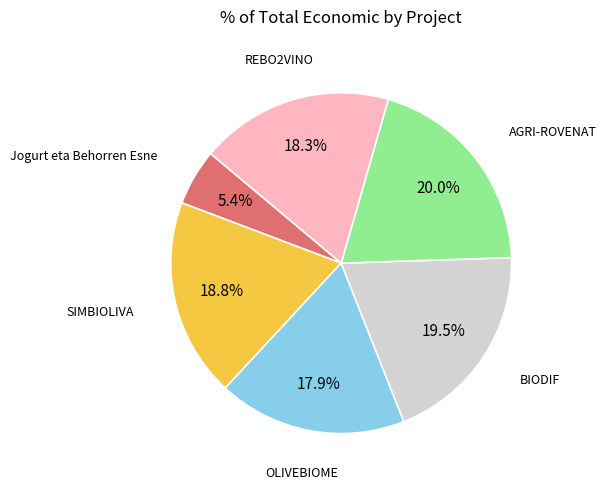

Does any single category account for the majority?

No